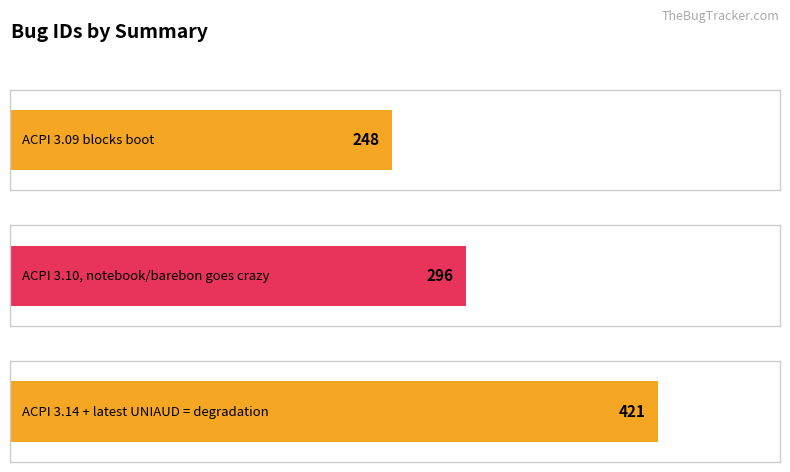

What is the sum of all values?

965